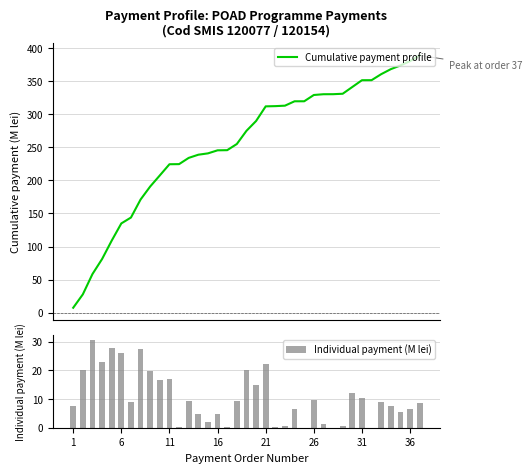

True or false: Cumulative payment profile has a value of 117.0 at 17.

False